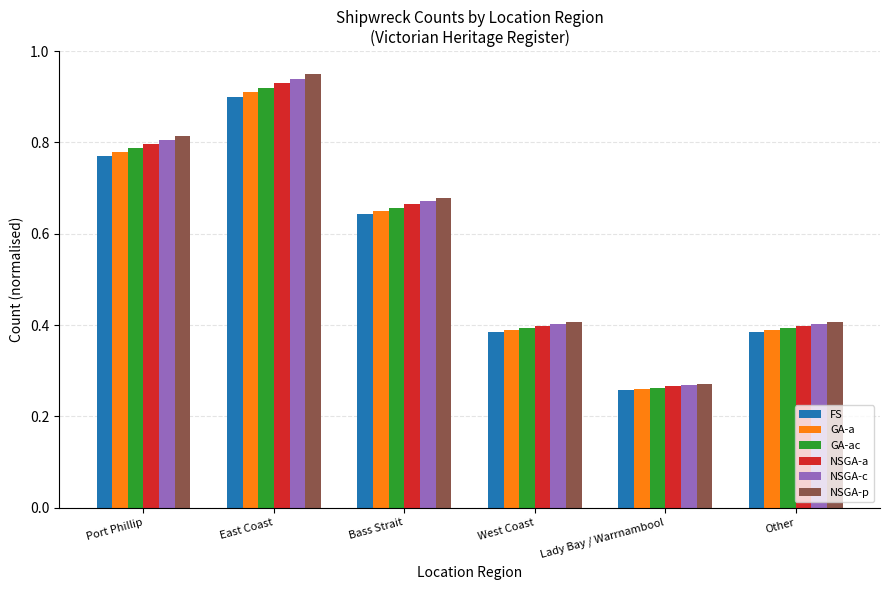

Is it true that FS equals 0.8 at Port Phillip?

True